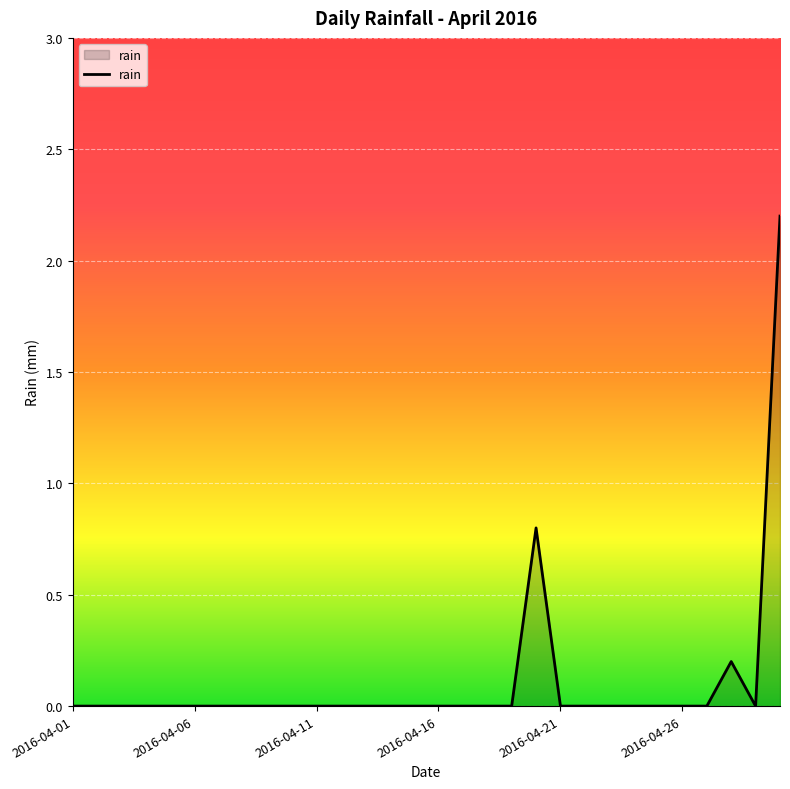

Does the chart display data point markers on the line(s)?

No